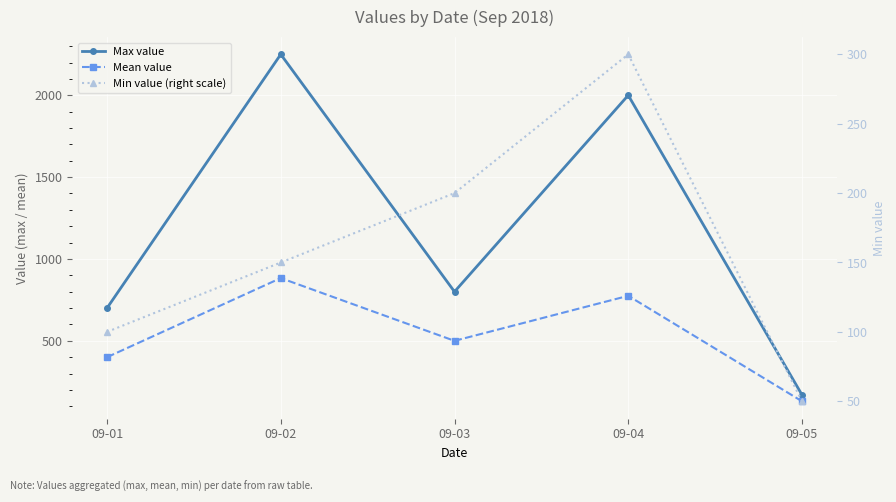

Between 09-01 and 09-02, which series saw the biggest shift?

Max value